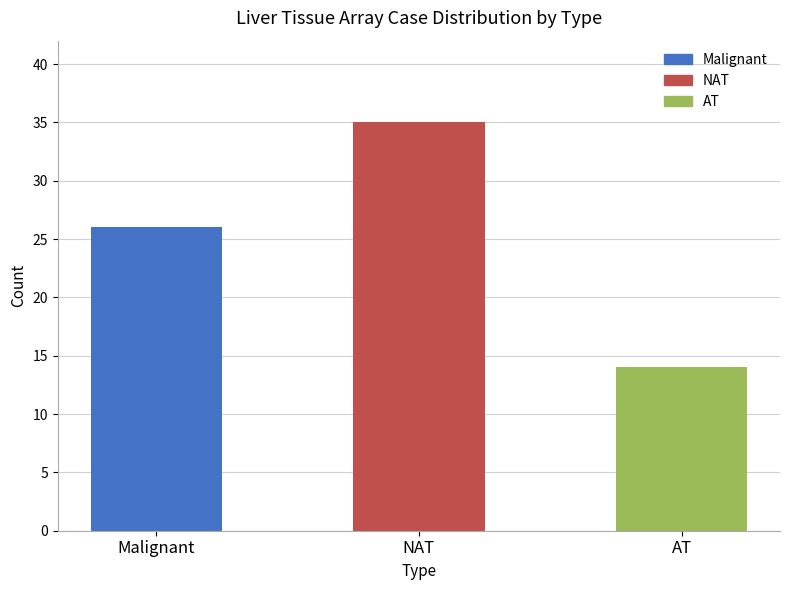

Approximately how many times larger is the value at NAT compared to Malignant?

1.3